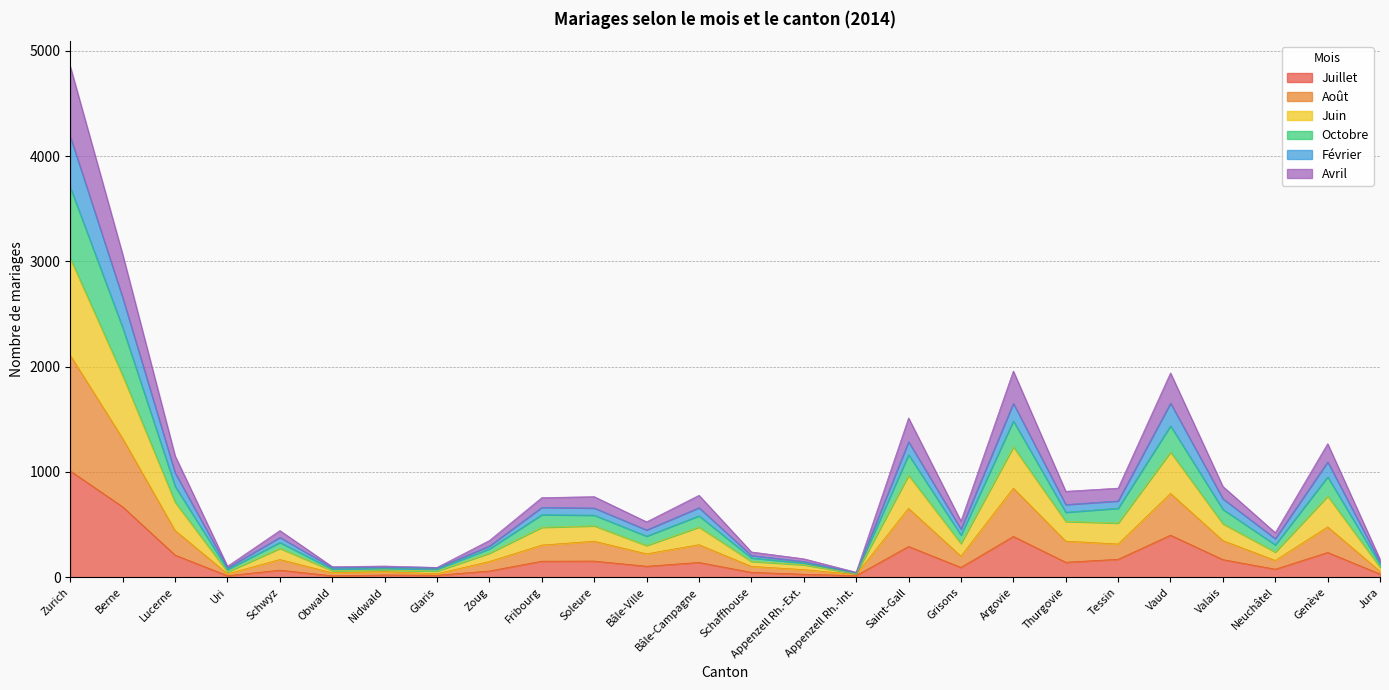

Count the number of data series in this chart.

6